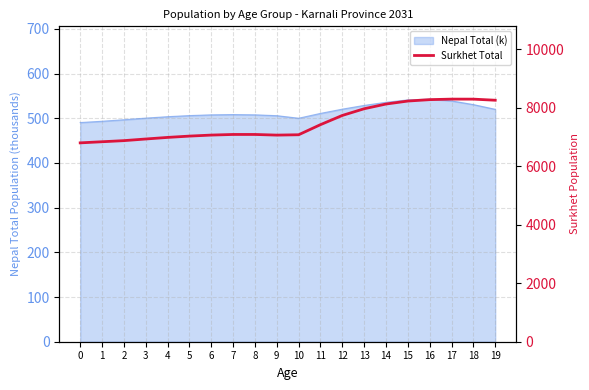

What is the difference between the maximum and minimum values?

1495